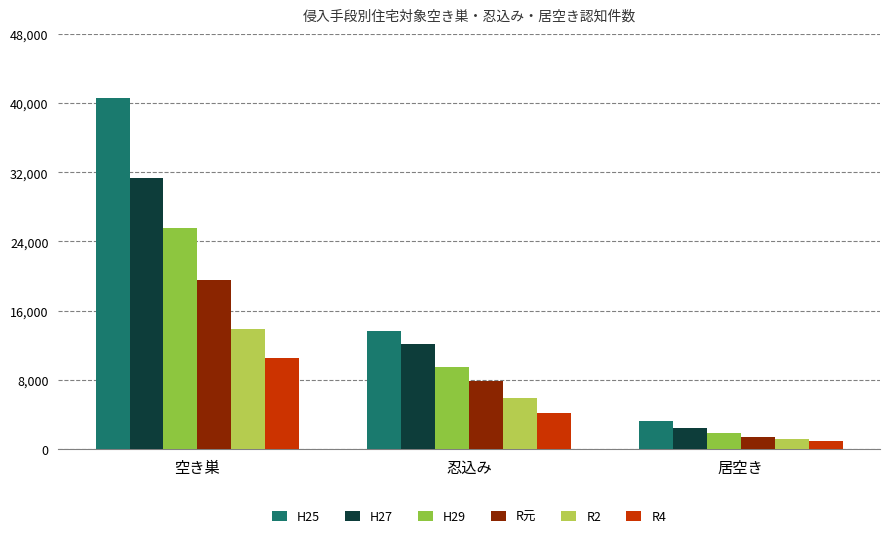

Is it true that R4 equals 2675 at 空き巣?

False